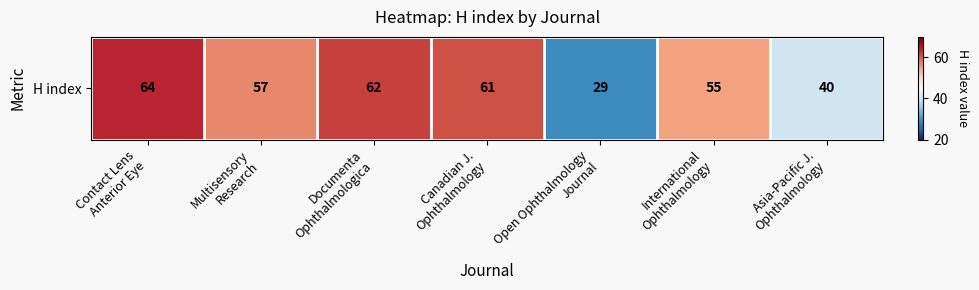

What is the change in value from International
Ophthalmology to Asia-Pacific J.
Ophthalmology?

-15